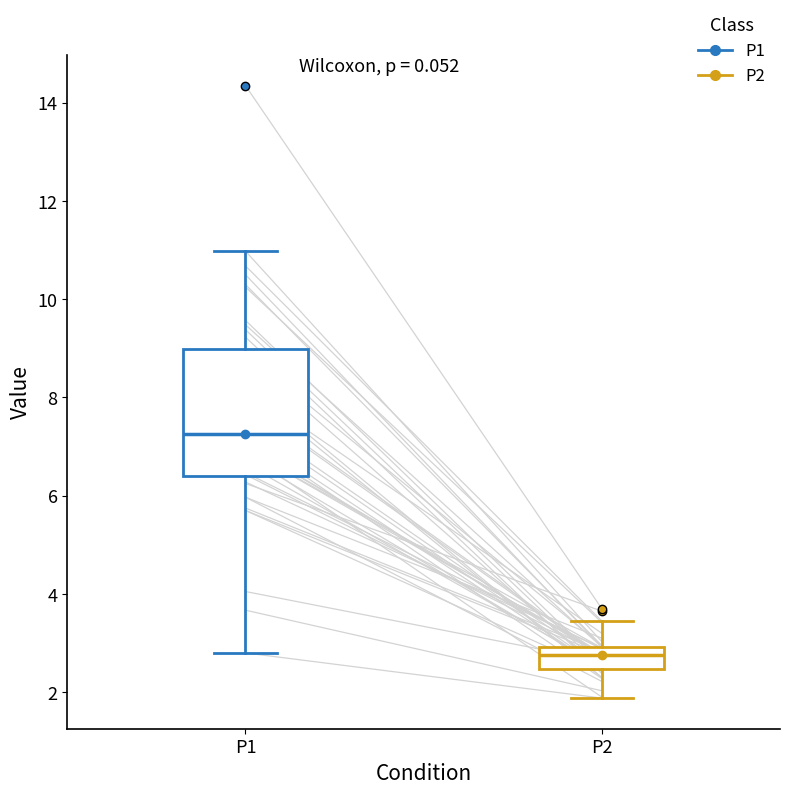

Which box's median line is the highest?

P1